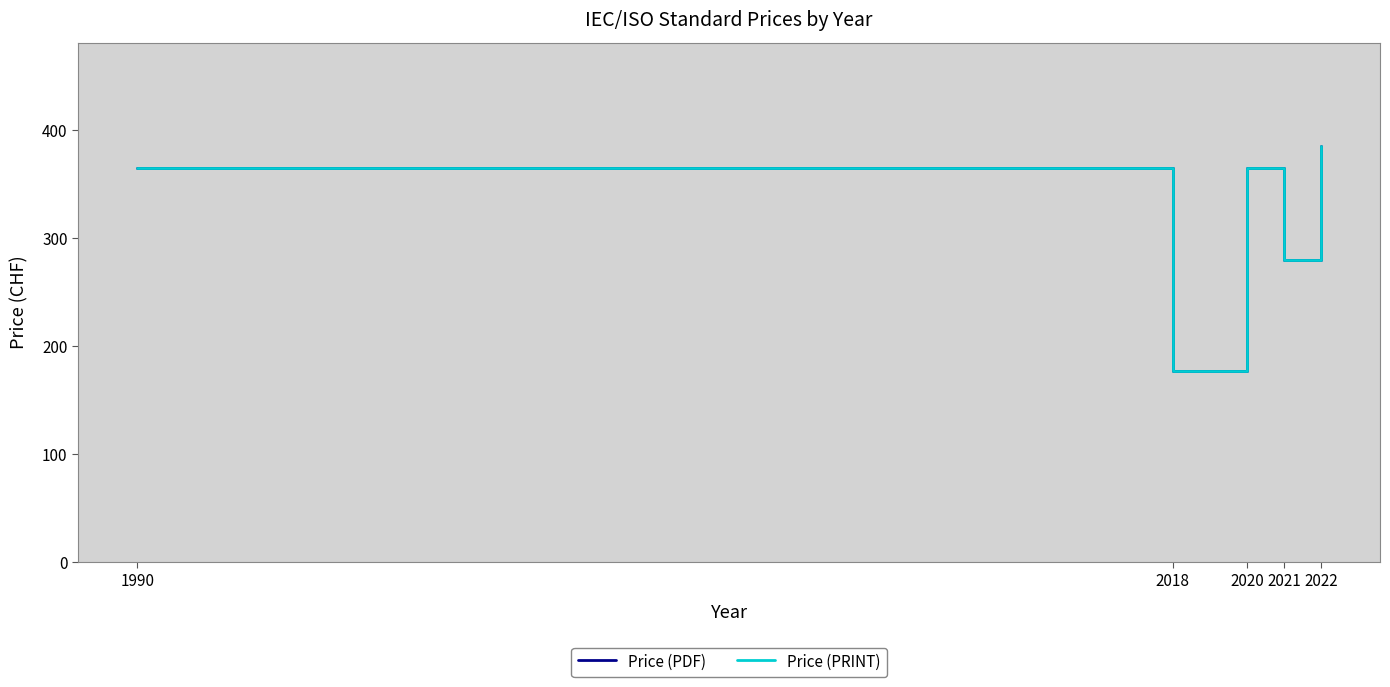

Is it true that Price (PRINT) equals 66 at 2018?

False